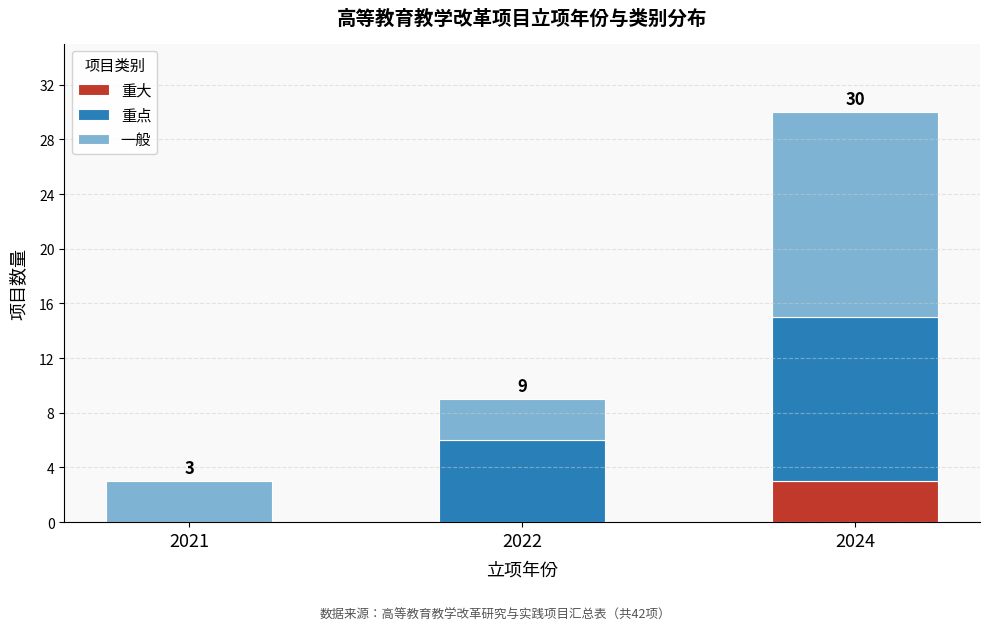

Reading left to right, transcribe the values for 重大.

2021=0	2022=0	2024=3